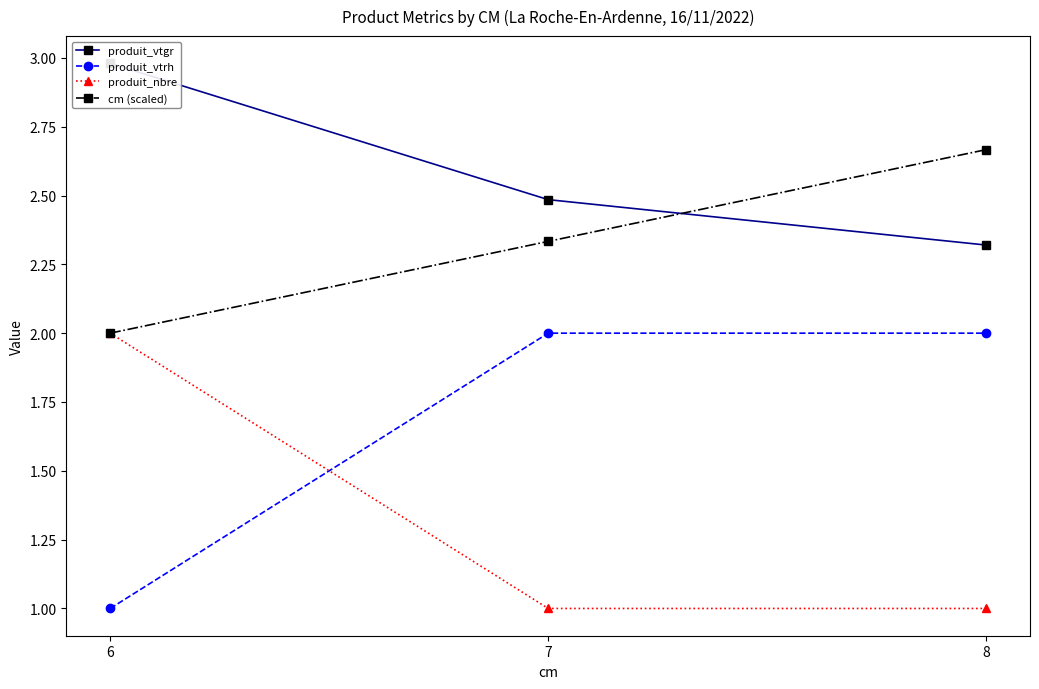

At how many categories does at least one series exceed 2?

3